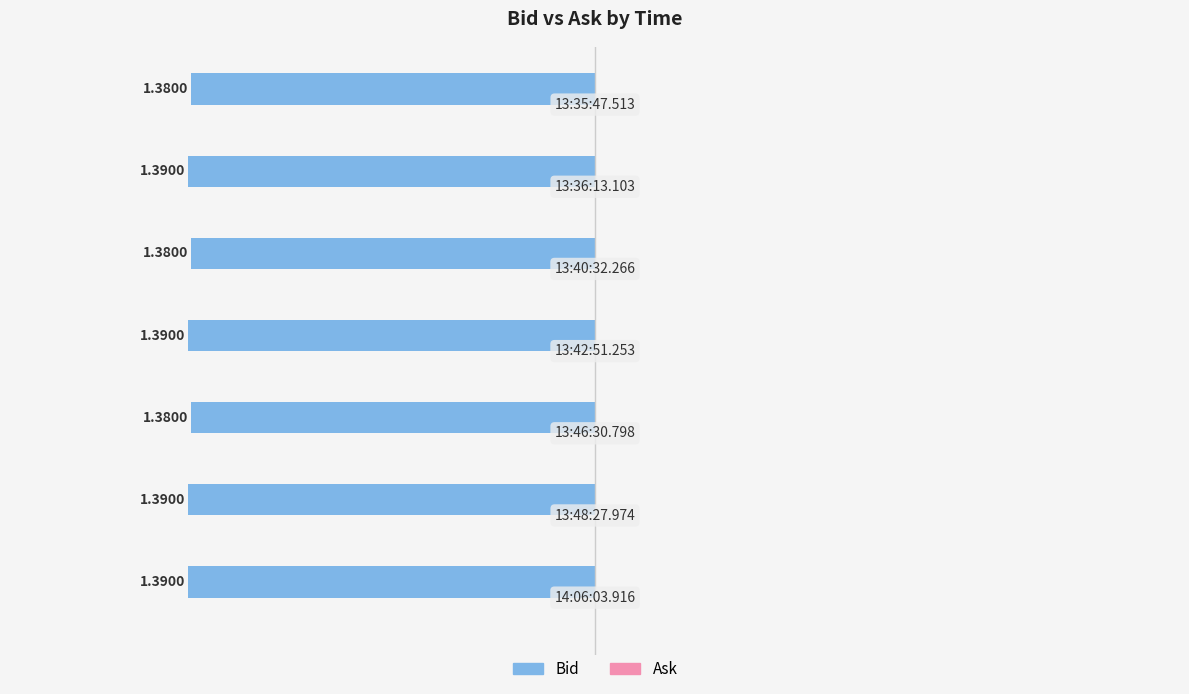

Does the chart contain any negative values?

Yes